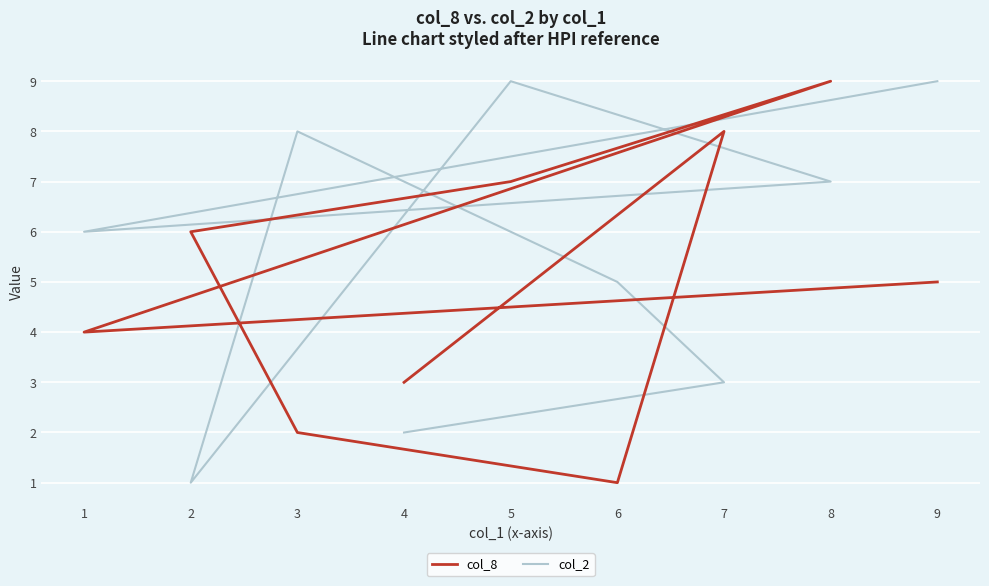

The col_8 series shows 4 at 1. True or false?

True